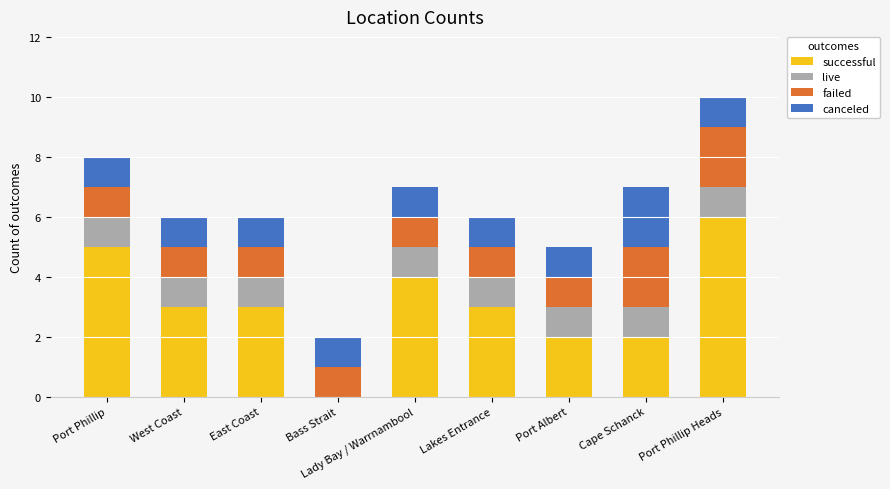

What is the sum of all successful values?

28